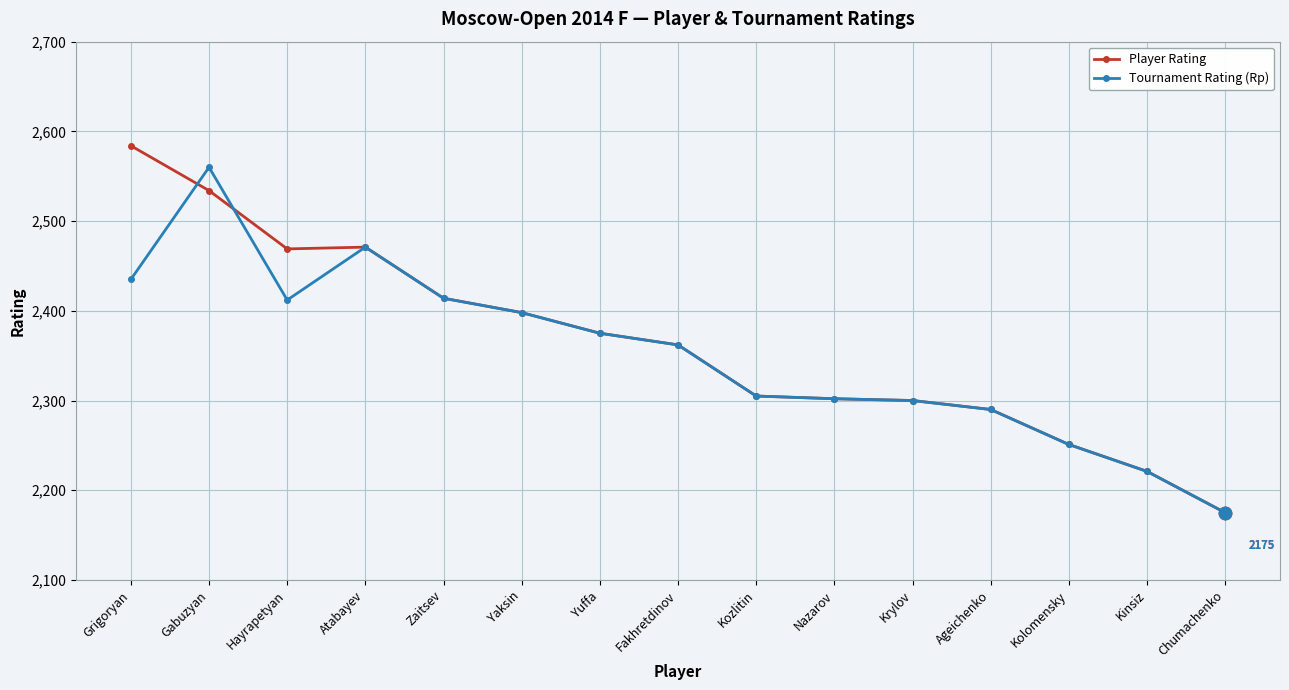

Which series has the largest range (max minus min)?

Player Rating